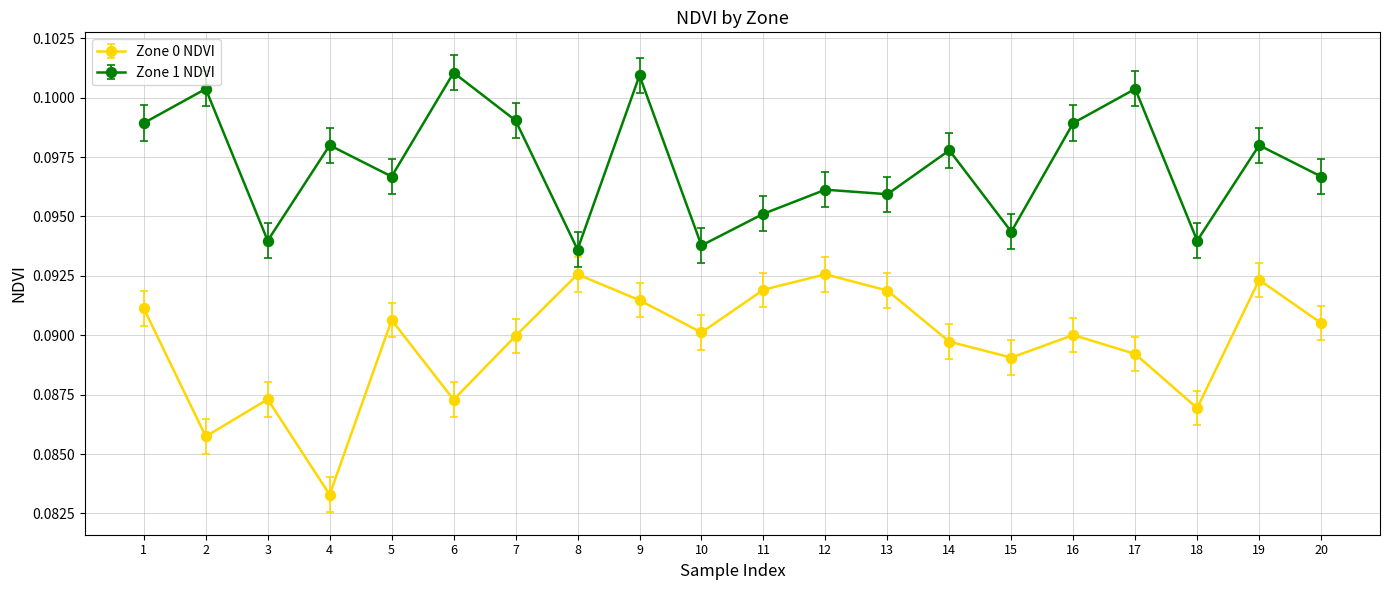

At which category is the sum across all series the highest?

9